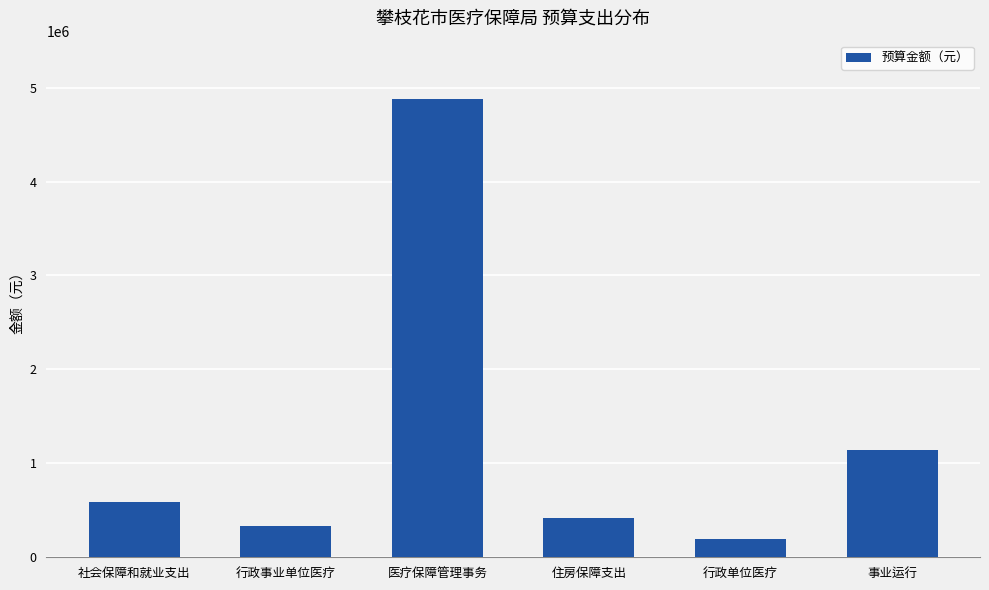

Count the number of data series in this chart.

1